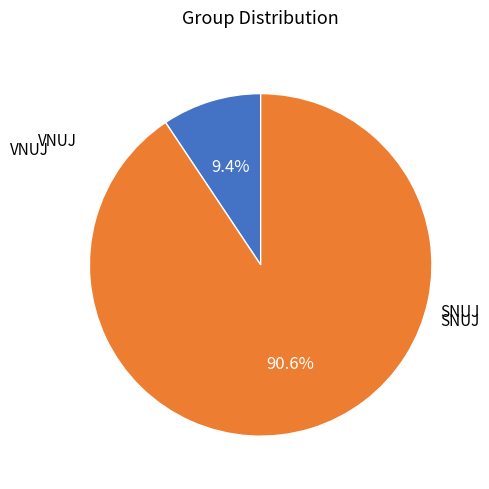

Is there any slice that represents more than half of the pie?

Yes